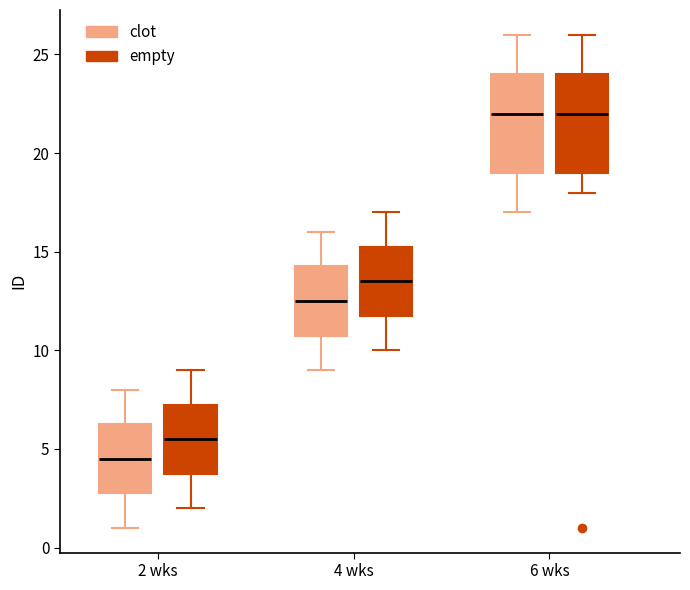

Reading left to right, transcribe this box plot: for each box, give where its median line is, the range the box spans, and where its two whiskers end, as read against the y-axis. The values are not printed on the chart, so give them approximately, as read against the axis.

2 wks (clot): median 4.5, box 3.0 to 6.5, whiskers 1.0 to 8.0
2 wks (empty): median 5.5, box 4.0 to 7.5, whiskers 2.0 to 9.0
4 wks (clot): median 12.5, box 11.0 to 14.5, whiskers 9.0 to 16.0
4 wks (empty): median 13.5, box 12.0 to 15.5, whiskers 10.0 to 17.0
6 wks (clot): median 22.0, box 19.0 to 24.0, whiskers 17.0 to 26.0
6 wks (empty): median 22.0, box 19.0 to 24.0, whiskers 18.0 to 26.0